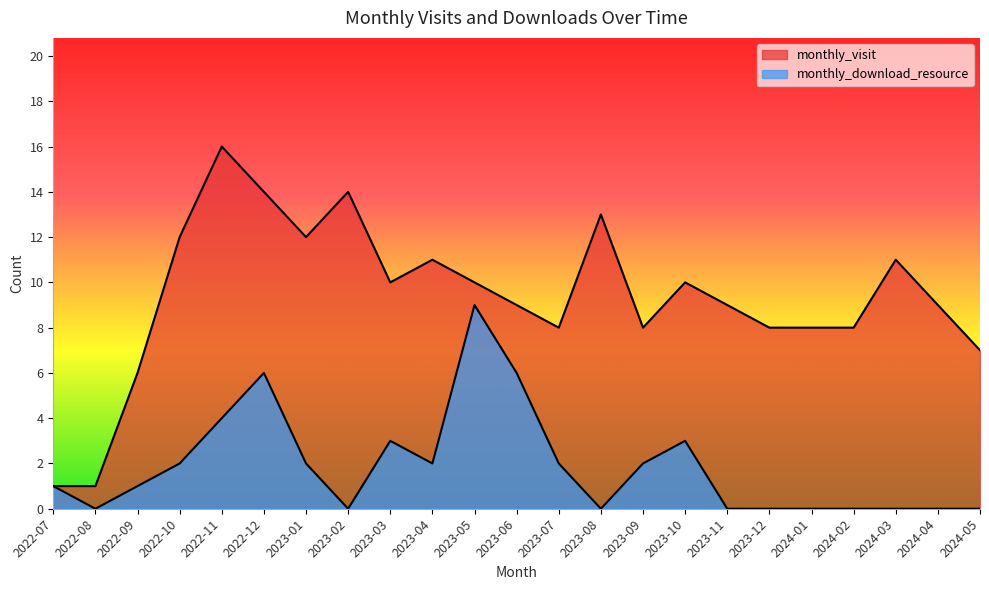

What is the spread (max minus min) of values at 2023-04?

9